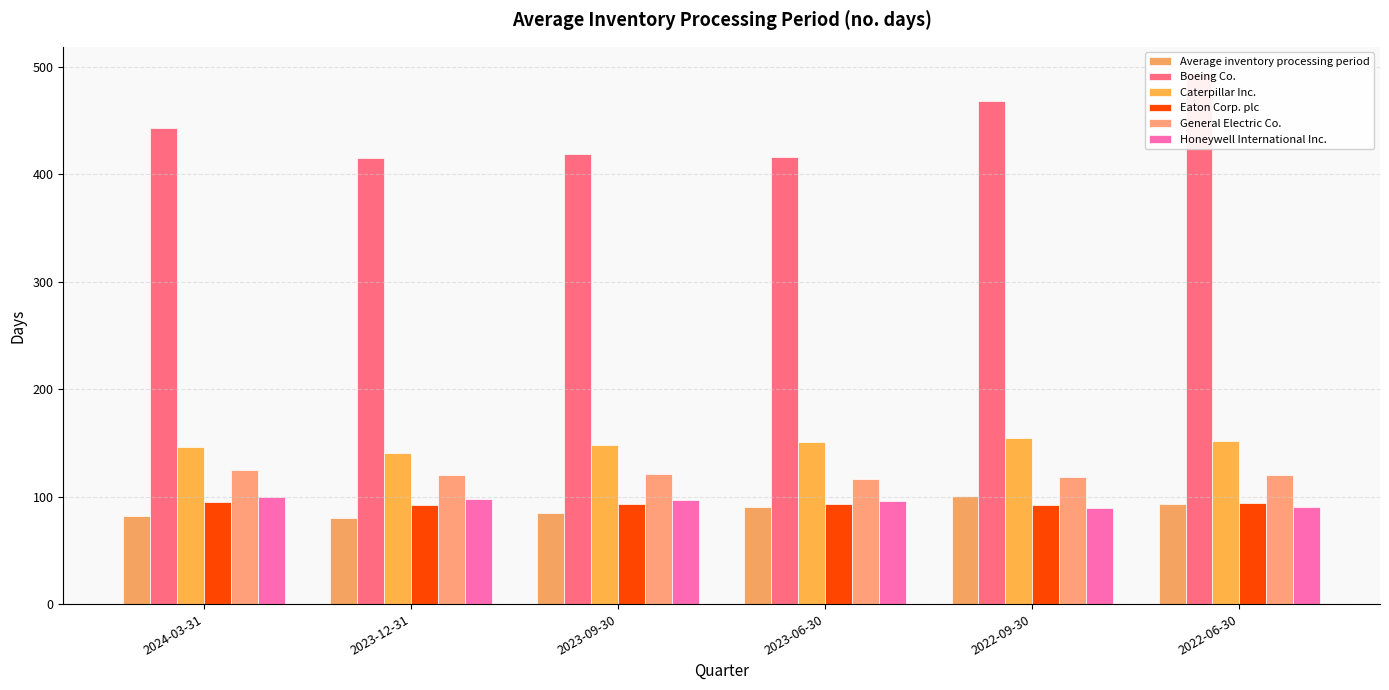

What is the difference between the maximum and minimum values in the Caterpillar Inc. series?

14